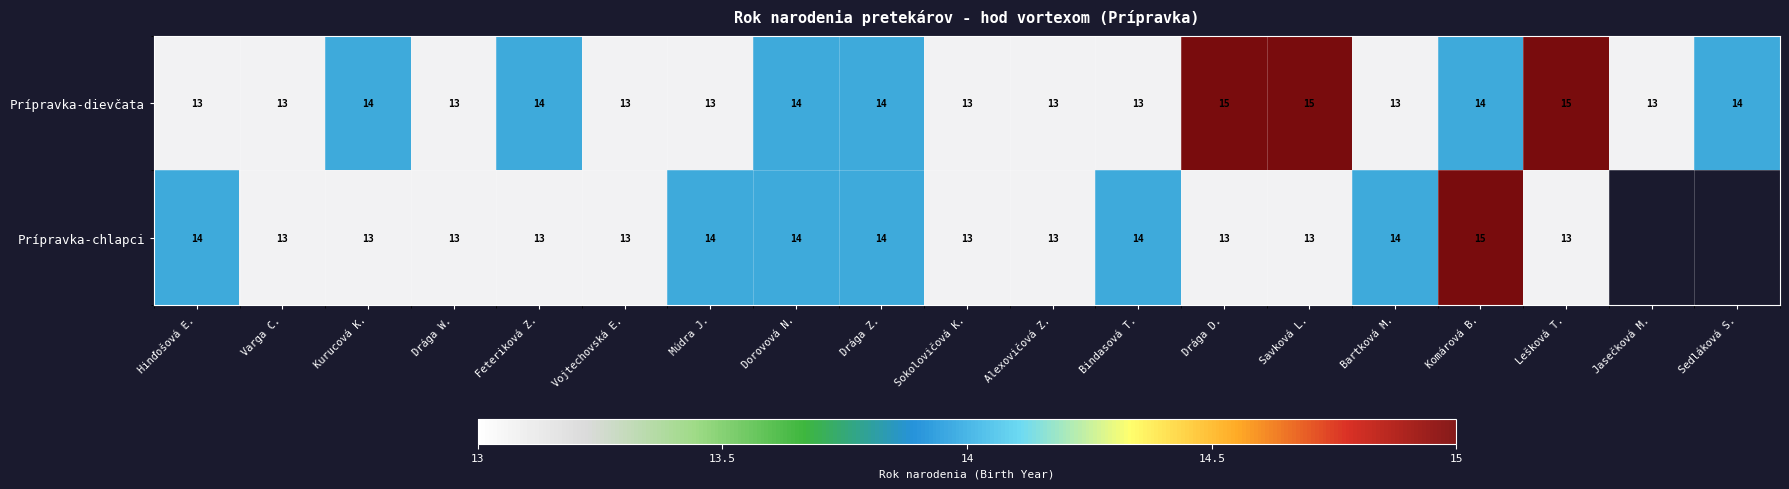

The value of Prípravka-chlapci at Dorovová N. is 14. True or false?

True